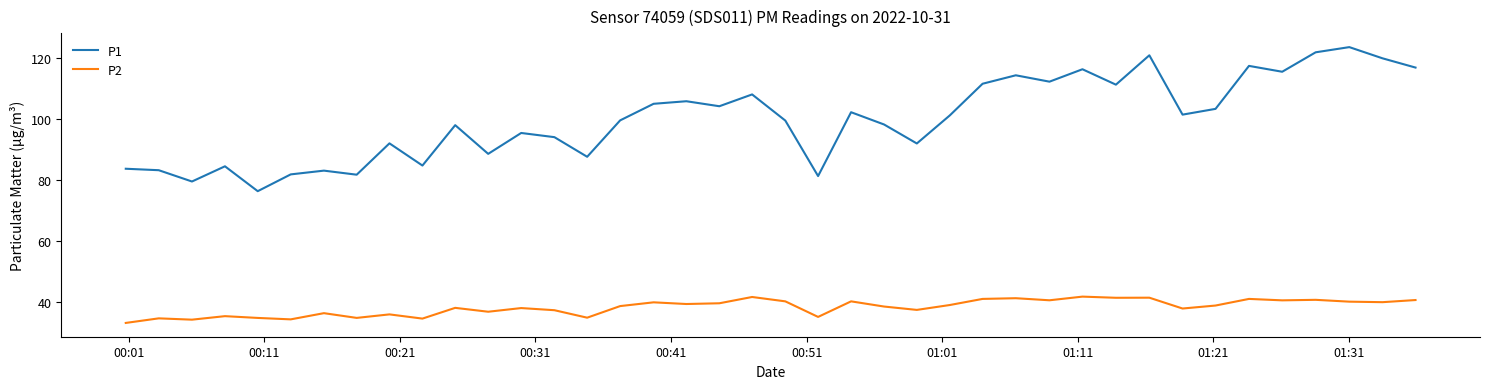

What is the average value of the P2 series?

38.2